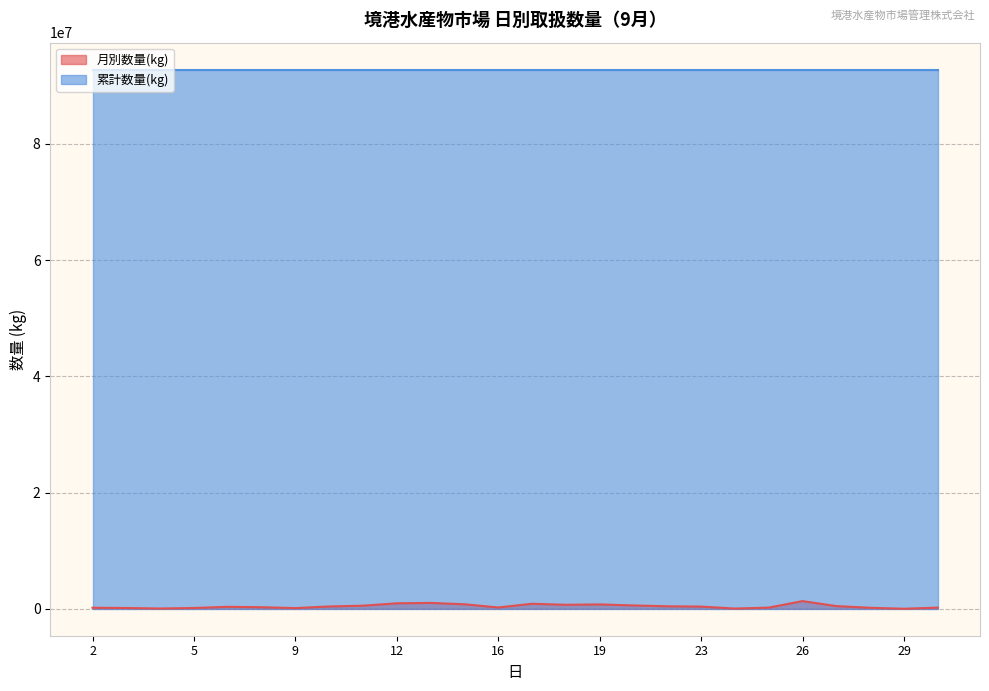

How many points are lower than both their immediate neighbors (excluding endpoints)?

6